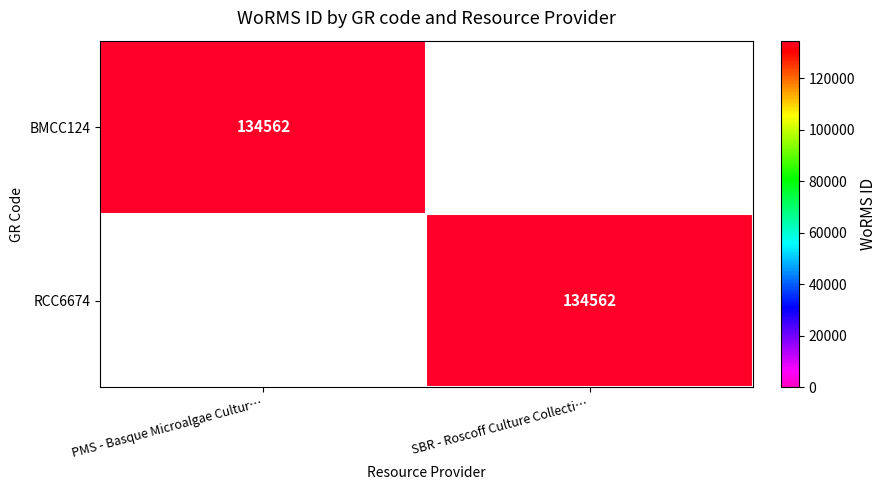

Is it true that RCC6674 equals 47940 at SBR - Roscoff Culture Collecti…?

False